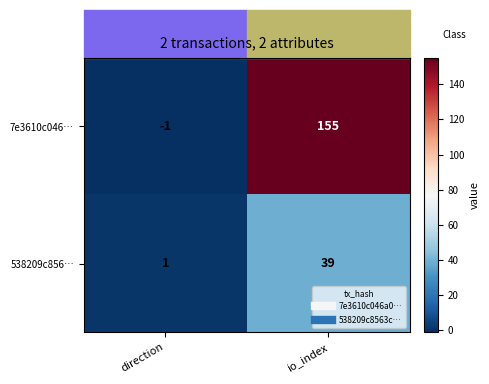

Which category has the highest value in the 7e3610c046… series?

io_index